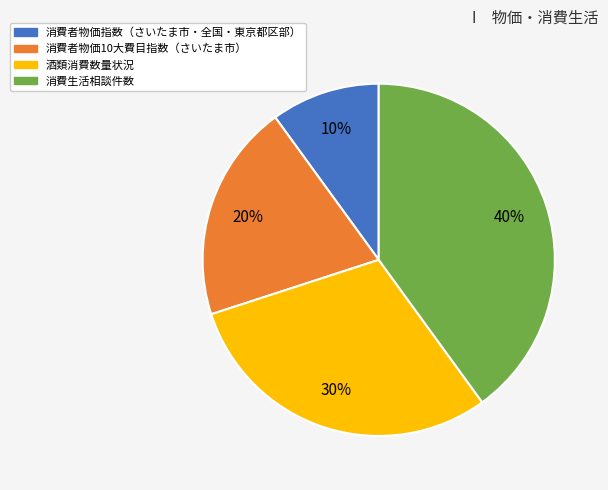

What is the largest slice in the pie chart?

消費生活相談件数